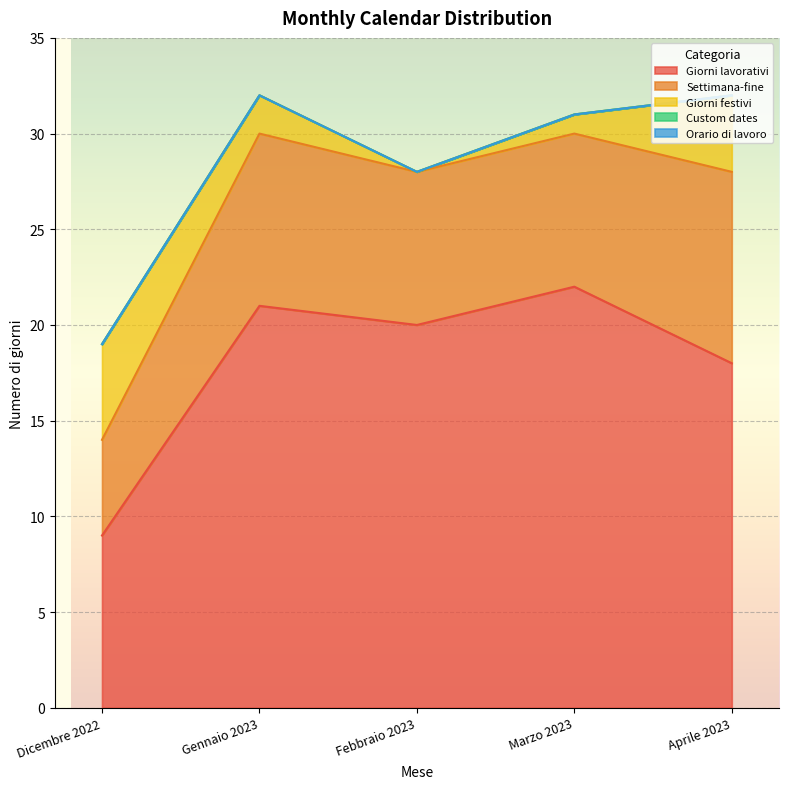

What are all the series names shown in the legend?

Giorni lavorativi, Settimana-fine, Giorni festivi, Custom dates, Orario di lavoro